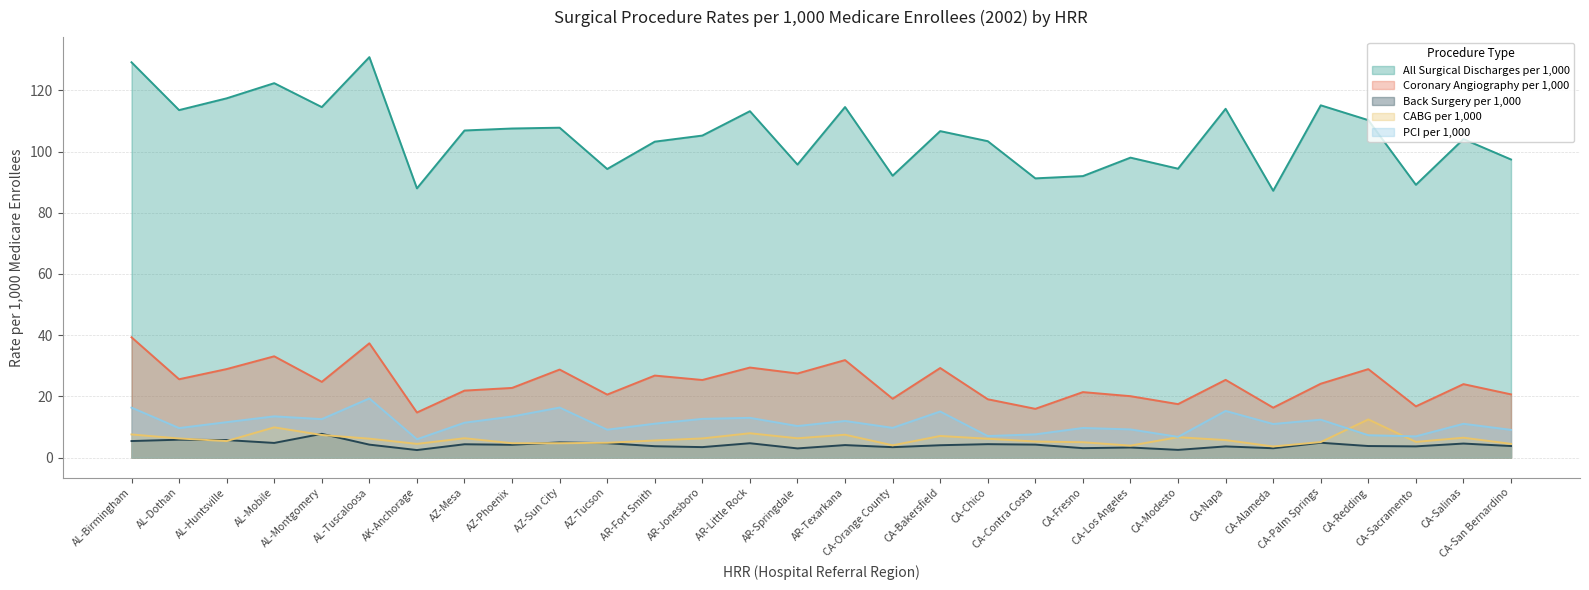

What is the value of the Back Surgery per 1,000 point at the 10th from the left?

5.0